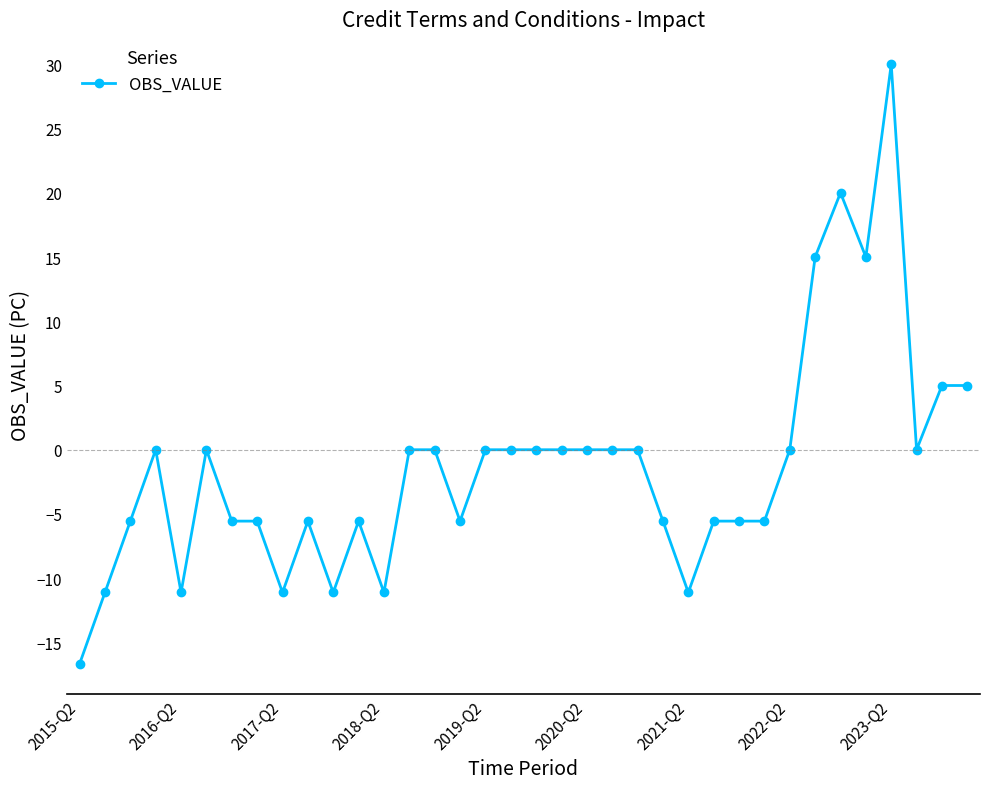

True or false: the data has more than 1 interior local peaks.

True